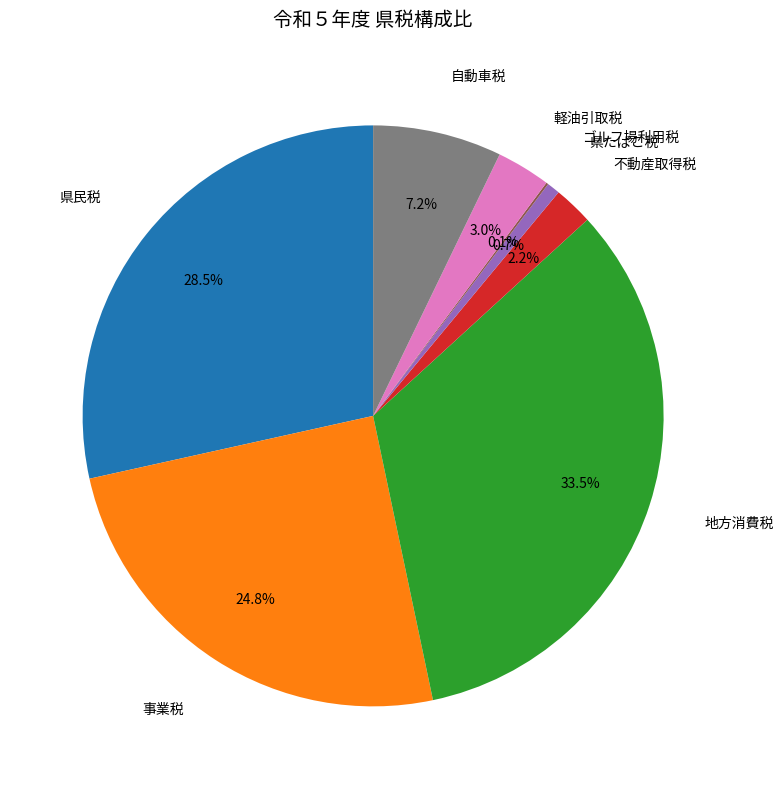

To the nearest percent, what is the average slice percentage?

12%